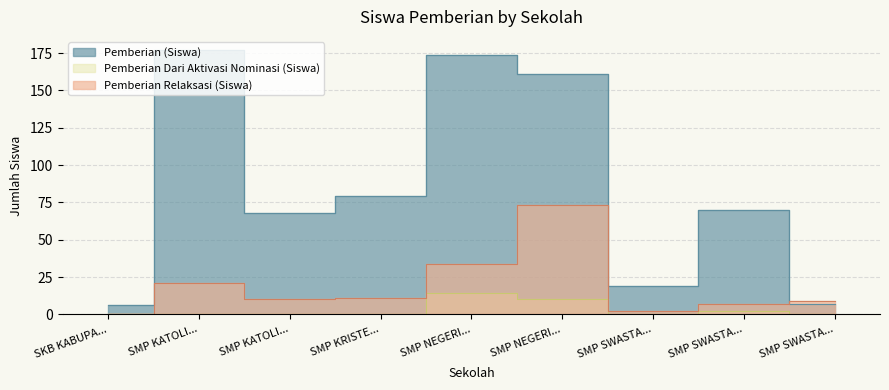

What is the difference between the Pemberian (Siswa) values at SMP NEGERI... and SKB KABUPA...?

155